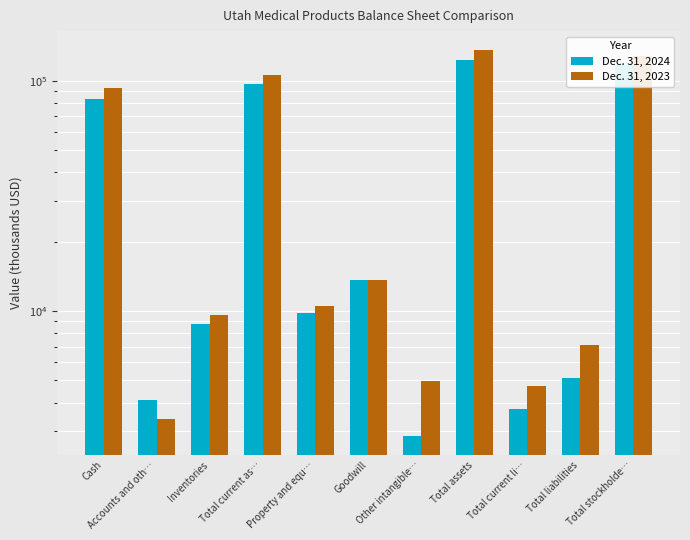

Rank the series by their average value, from highest to lowest.

Dec. 31, 2023, Dec. 31, 2024